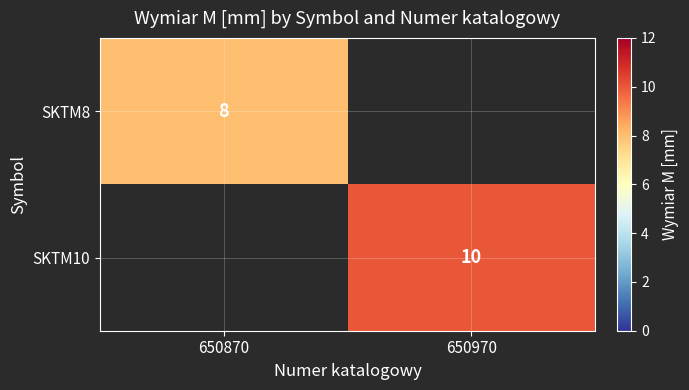

The SKTM8 series shows 8 at 650870. True or false?

True